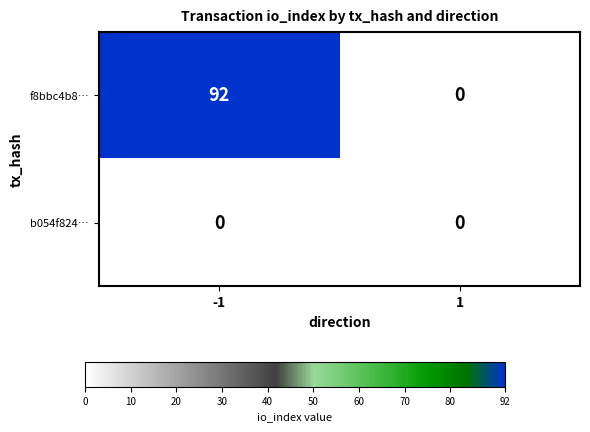

At -1, list the series in order from largest to smallest.

f8bbc4b8…, b054f824…